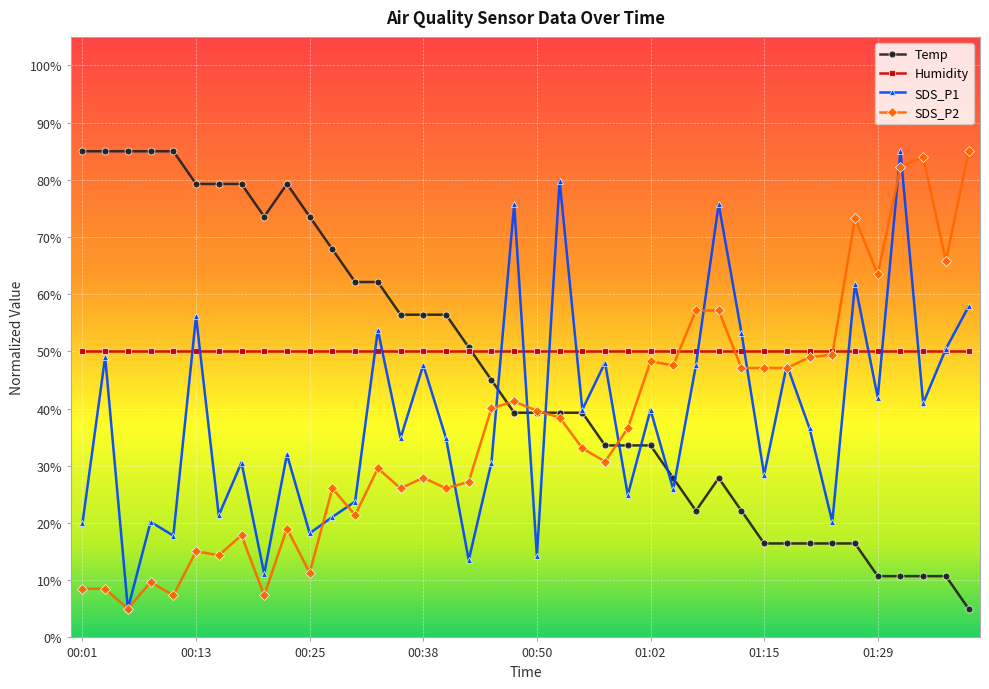

At how many categories does at least one series exceed 71?

18